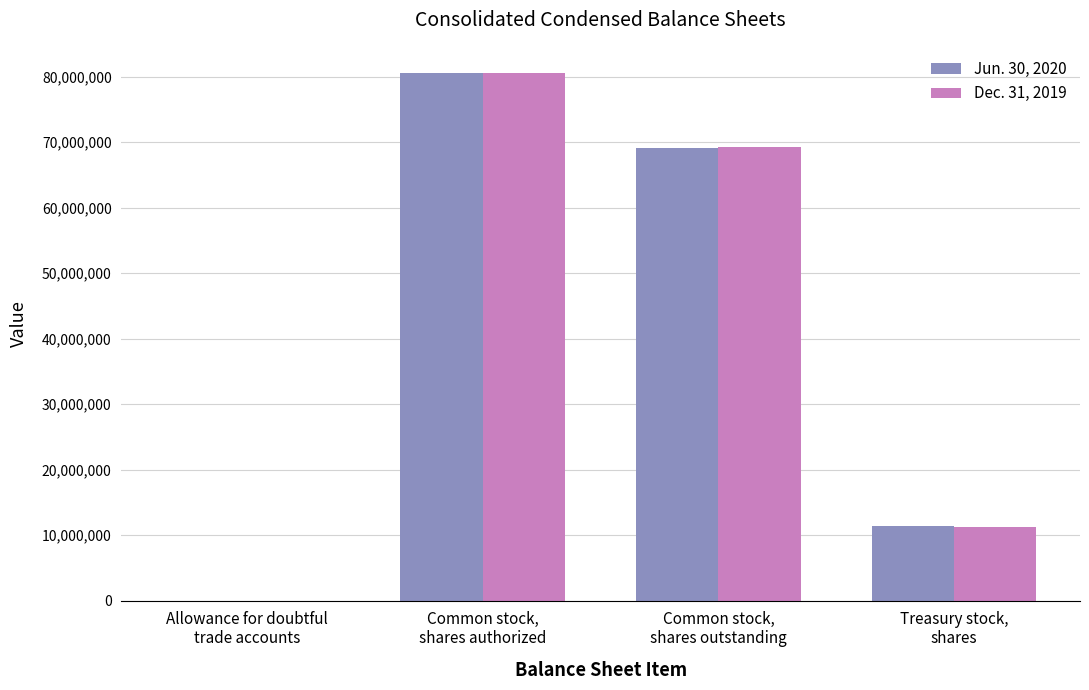

What is the average value of the Dec. 31, 2019 series?

40268748